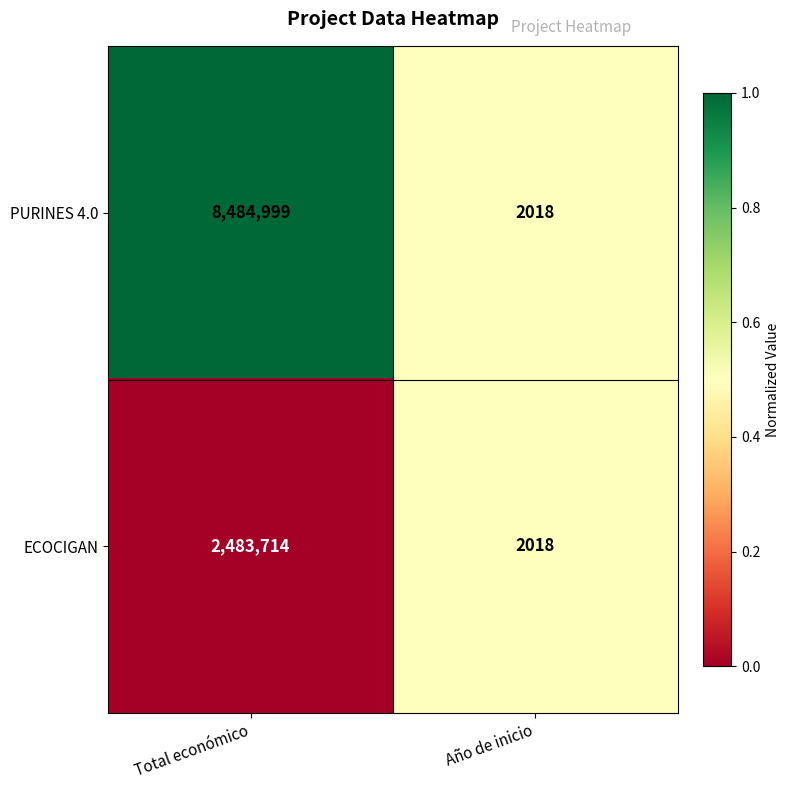

Which series has the largest total across all categories?

PURINES 4.0